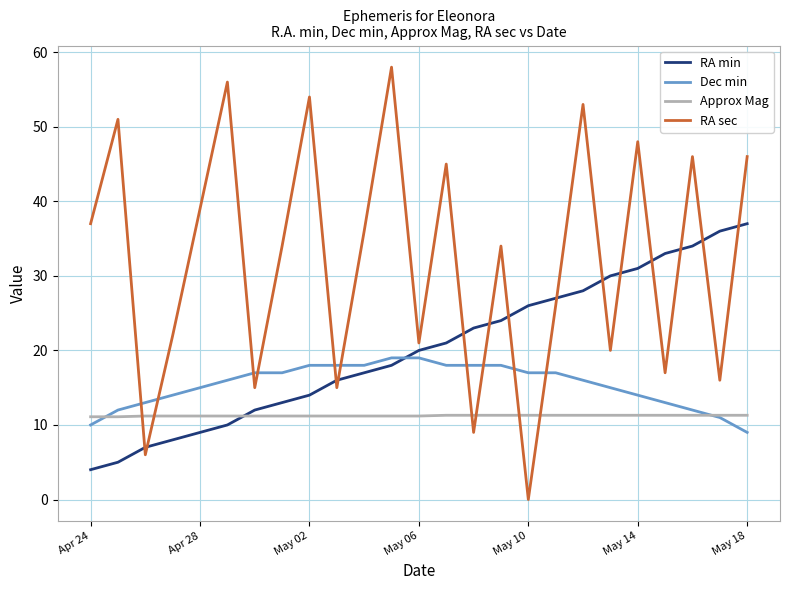

Which series has the largest total across all categories?

RA sec